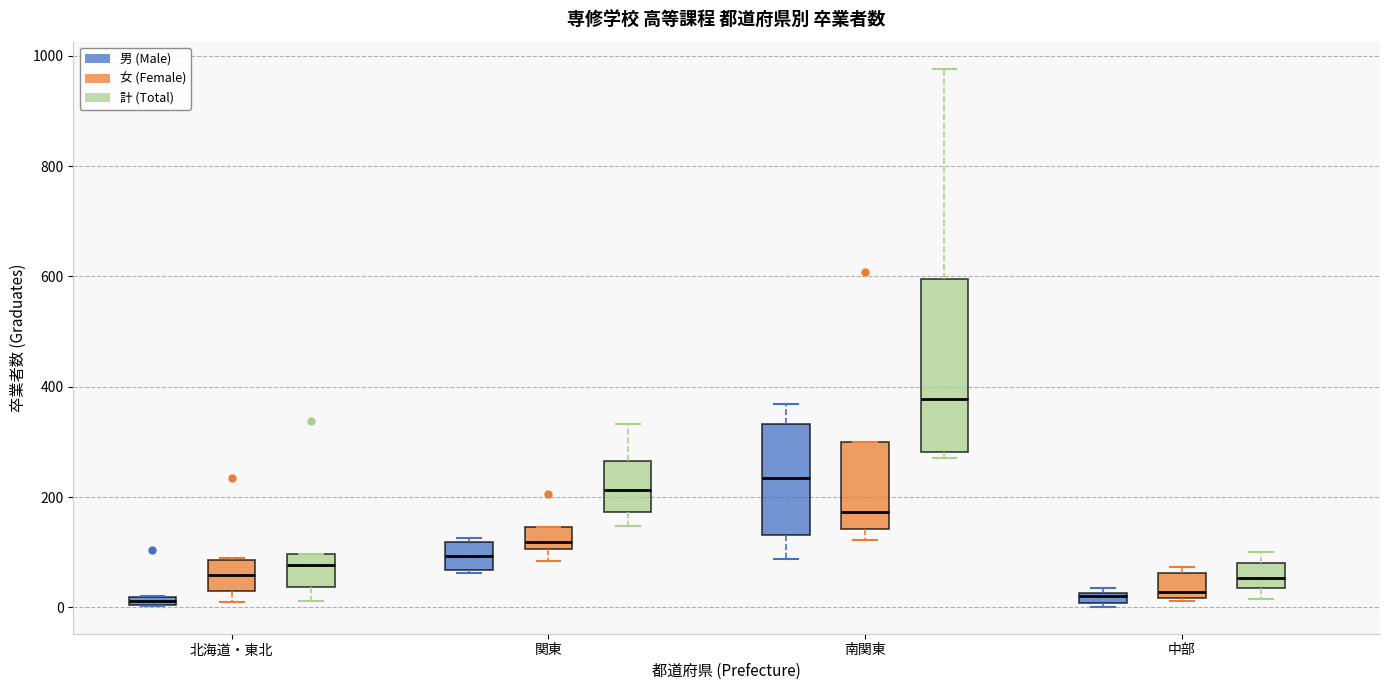

Comparing the boxes themselves (not the whiskers), which one is the tallest?

南関東 (計 (Total))